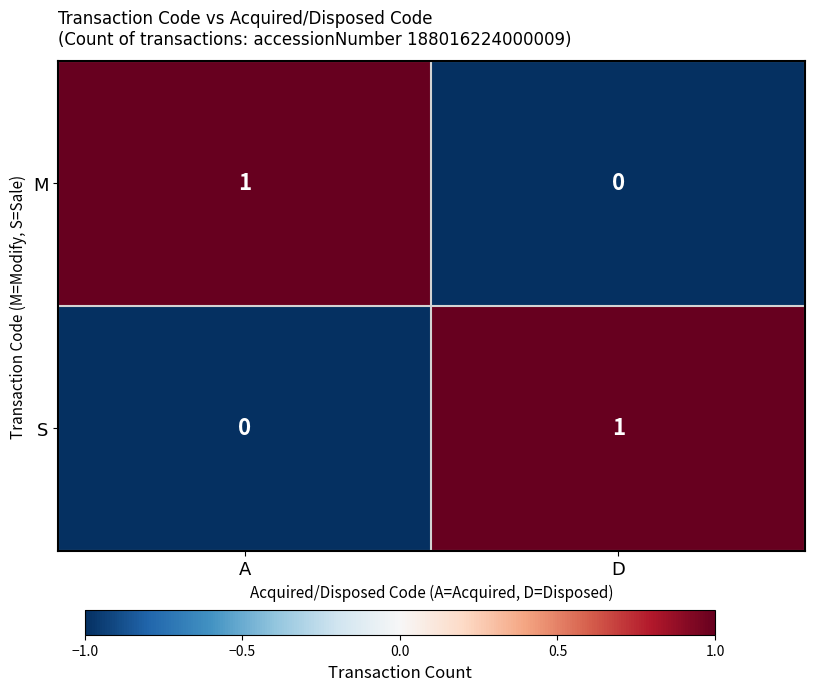

Rank the series at A from lowest to highest value.

S, M